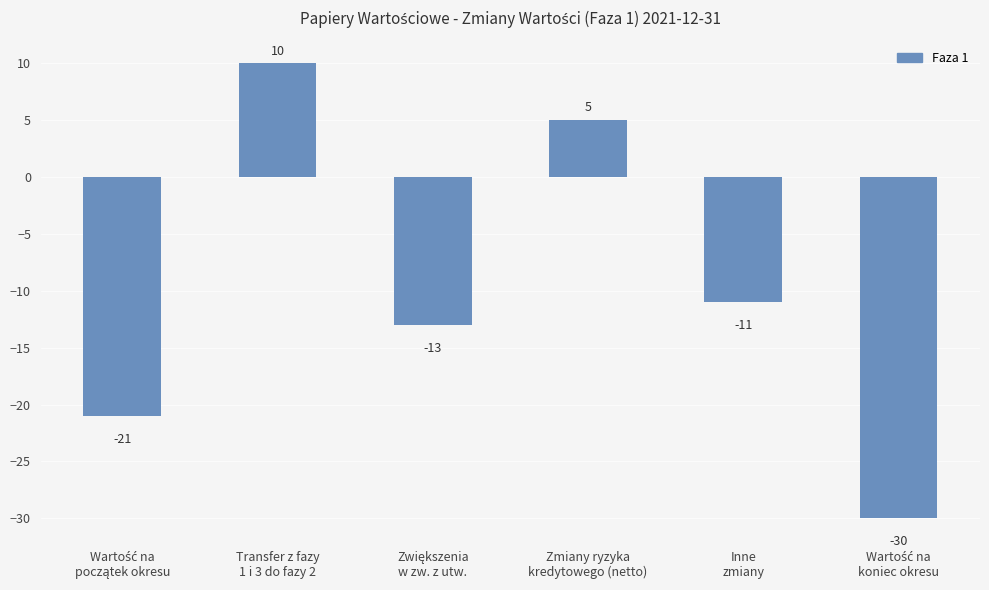

What is the value of the 1st bar from the left?

-21